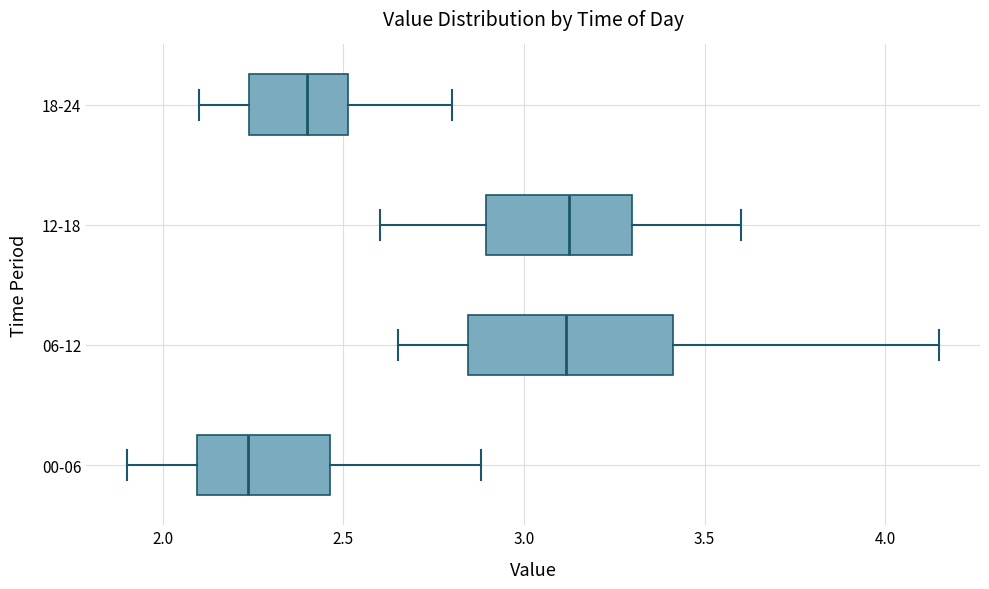

Reading bottom to top, transcribe this box plot: for each box, give where its median line is, the range the box spans, and where its two whiskers end, as read against the x-axis. The values are not printed on the chart, so give them approximately, as read against the axis.

00-06: median 2.25, box 2.10 to 2.45, whiskers 1.90 to 2.90
06-12: median 3.10, box 2.85 to 3.40, whiskers 2.65 to 4.15
12-18: median 3.15, box 2.90 to 3.30, whiskers 2.60 to 3.60
18-24: median 2.40, box 2.25 to 2.50, whiskers 2.10 to 2.80